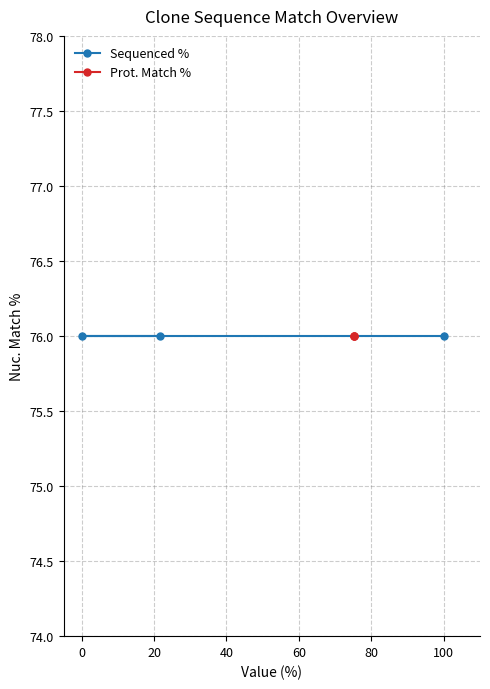

Is the value of Sequenced % at TRCN0000466913 greater than the value of Prot. Match % at ccsbBroadEn_03449?

No